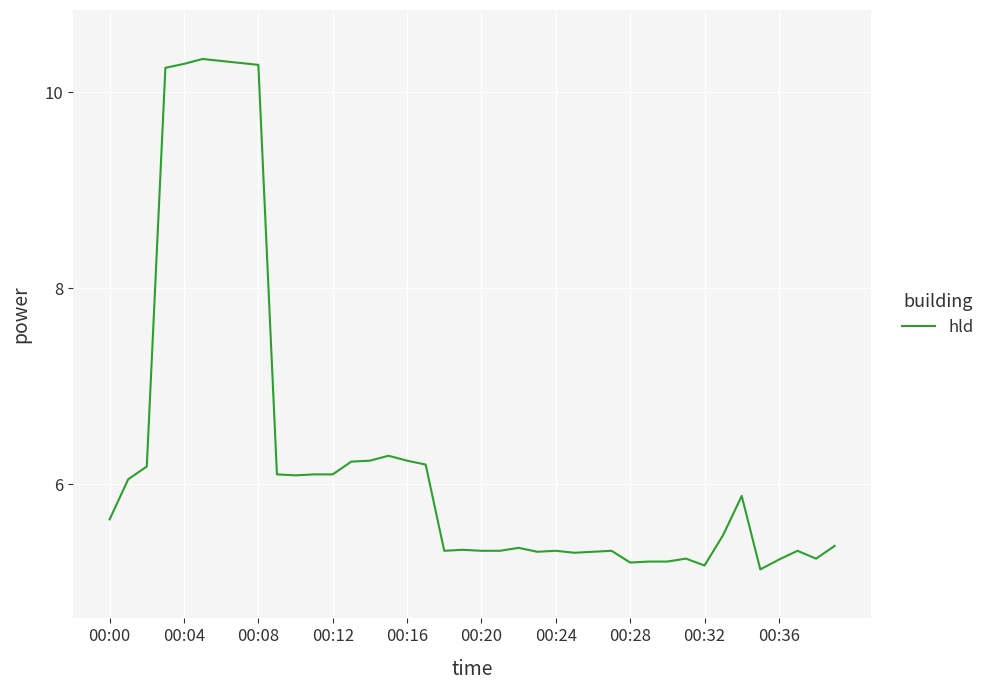

What is the sum of all values?

252.1